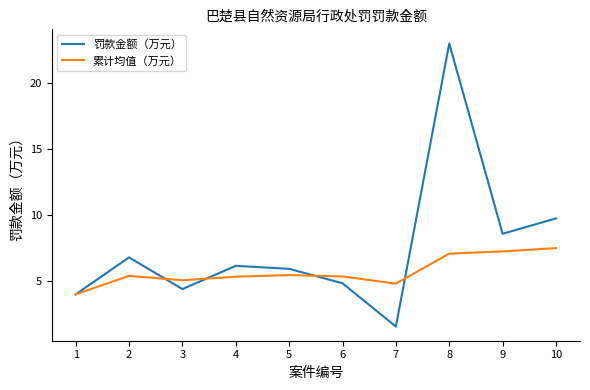

What is the maximum value shown in the chart?

23.0